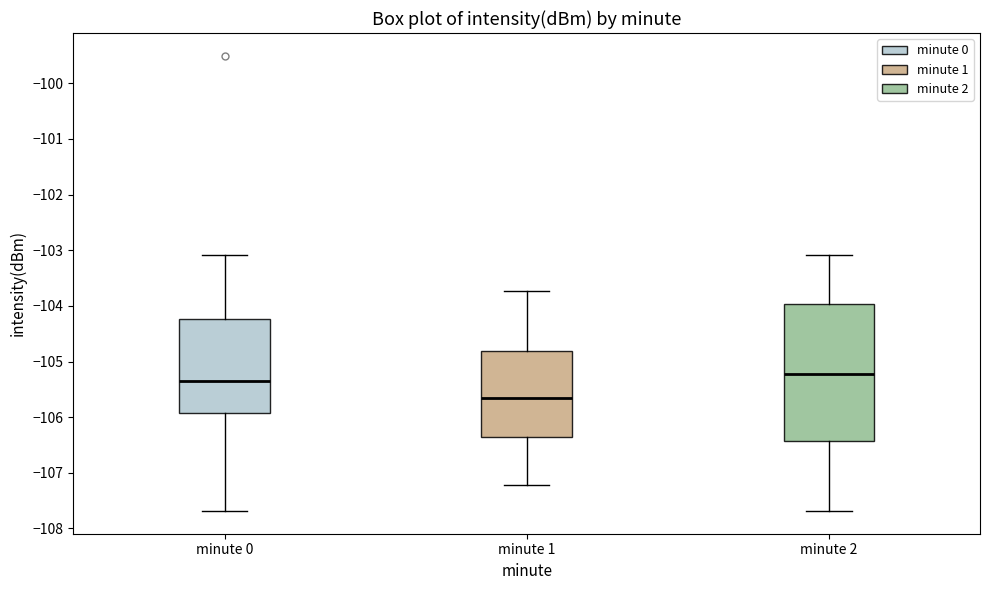

Where is the lower edge of the box for minute 1 on the y-axis? The values are not printed on the chart, so give them approximately, as read against the axis.

-106.4